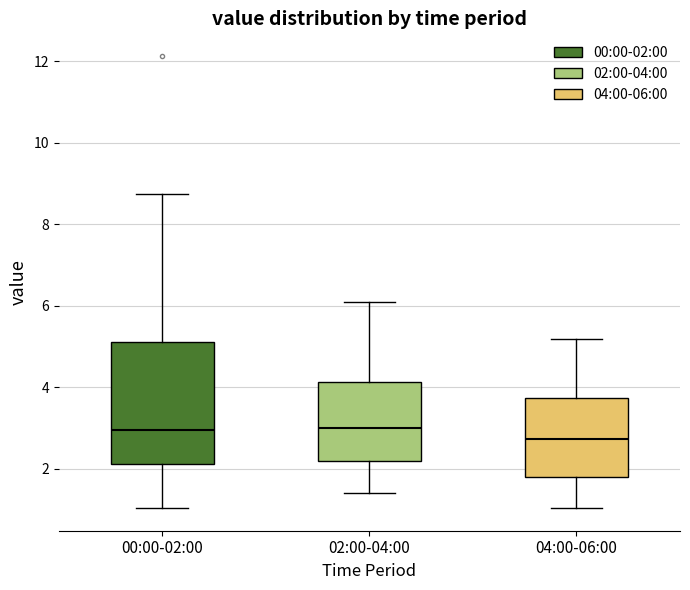

Which box is the tallest, from its lower edge to its upper edge?

00:00-02:00